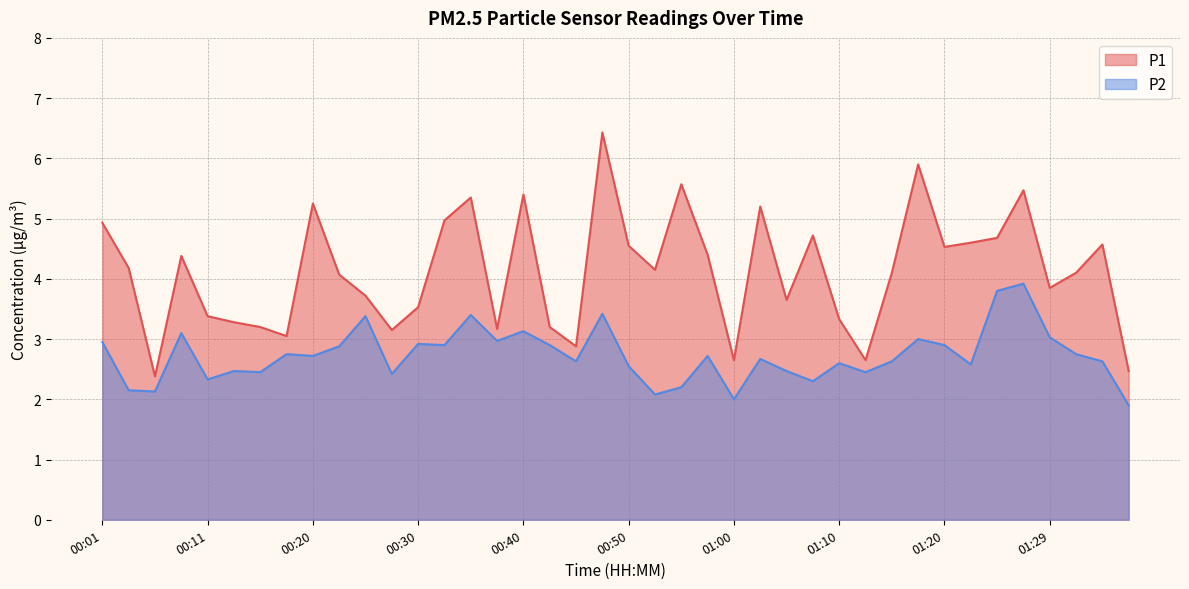

What is the value of the P1 point at the 30th from the left?

2.6